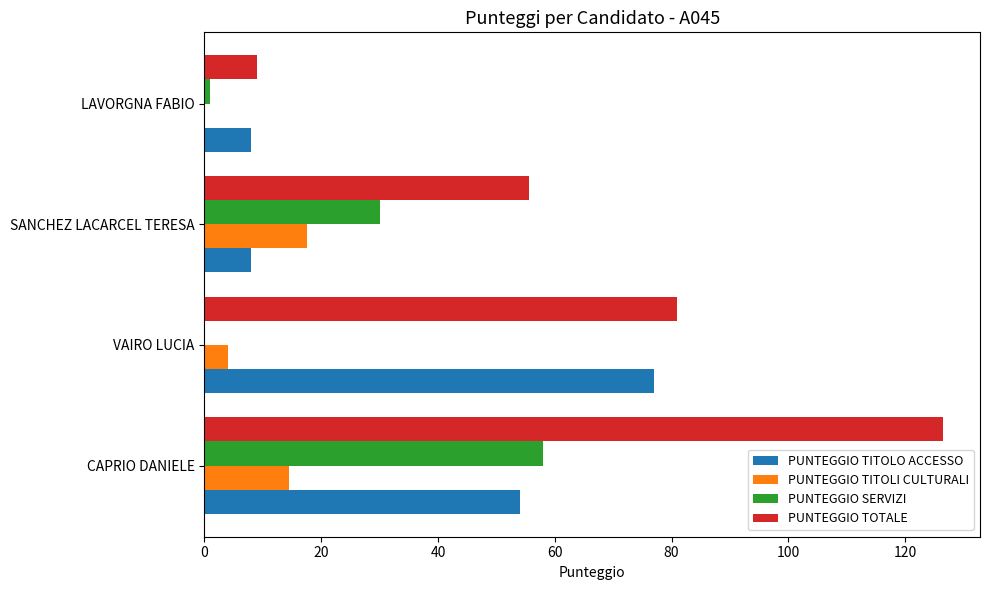

How many values in PUNTEGGIO SERVIZI are above zero?

3